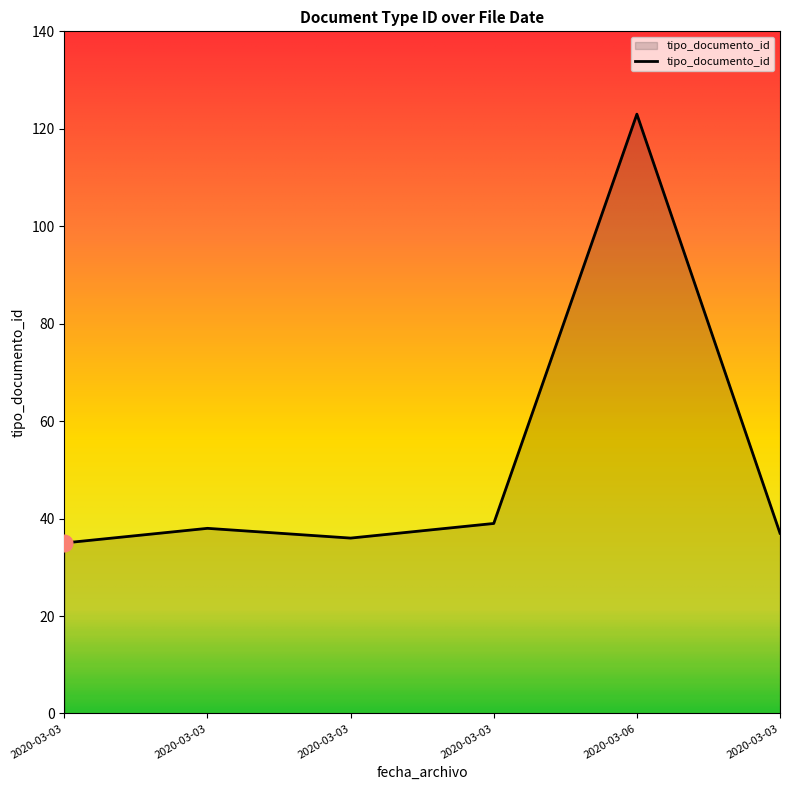

Read the value at 2020-03-03, to the nearest 10.

40